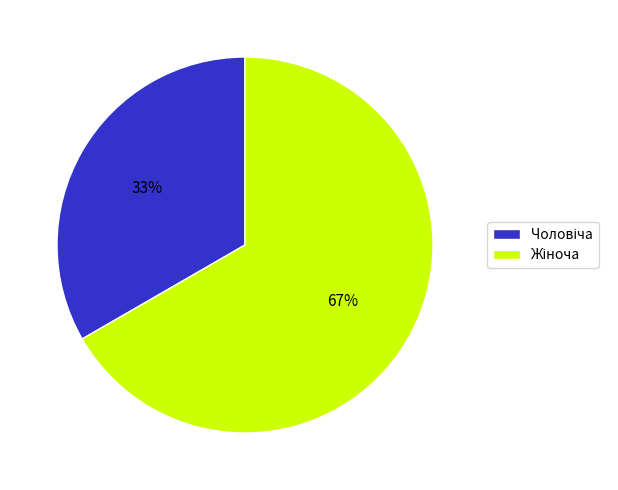

Is there a majority slice in this chart?

Yes